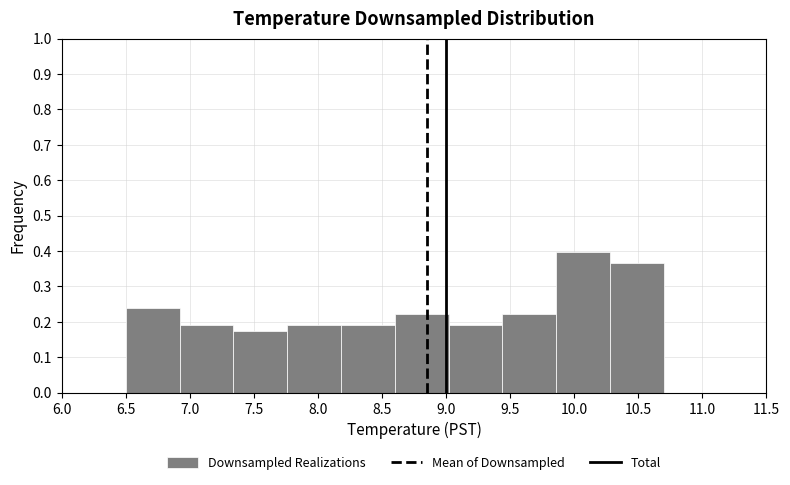

Over which range of the x-axis is the bar tallest?

9.86 to 10.28